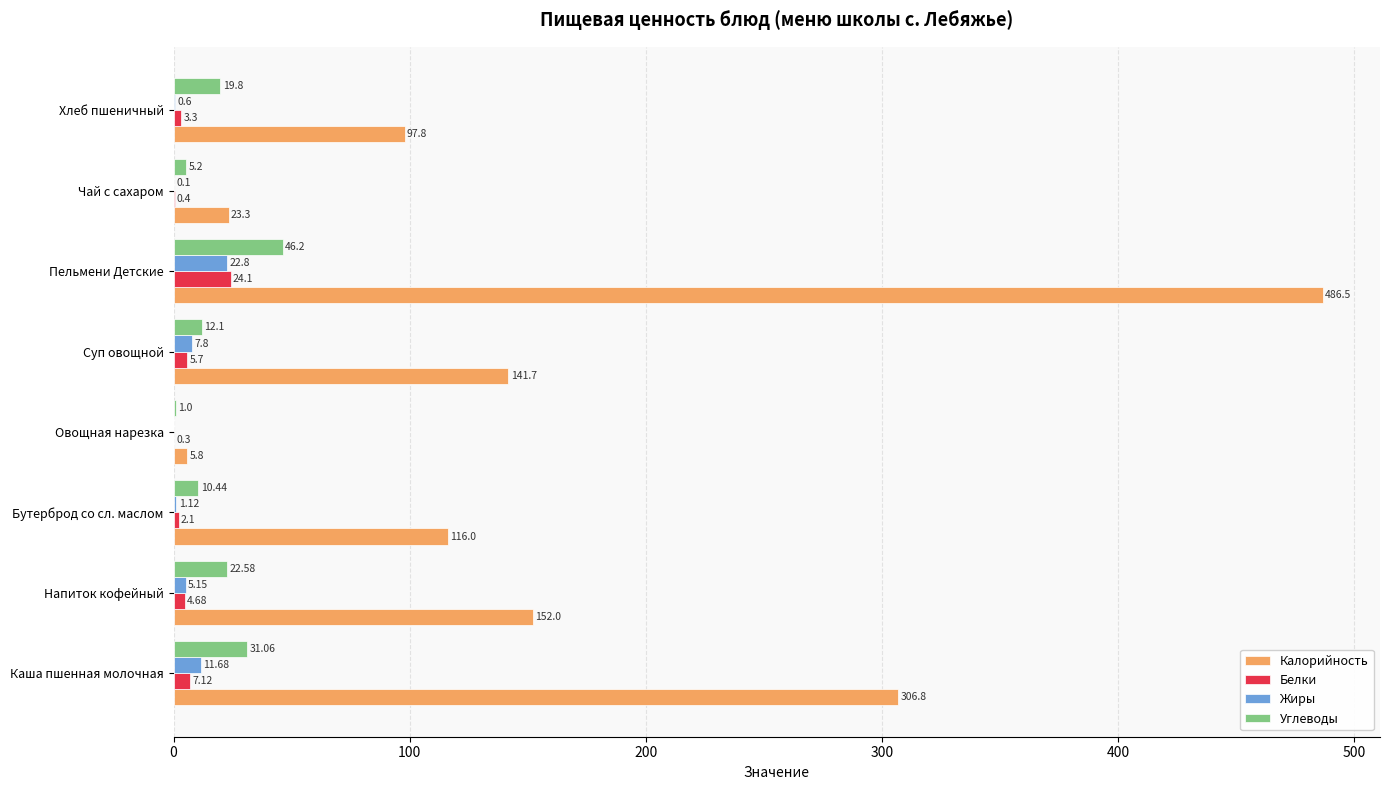

What is the sum of all Белки values?

47.7